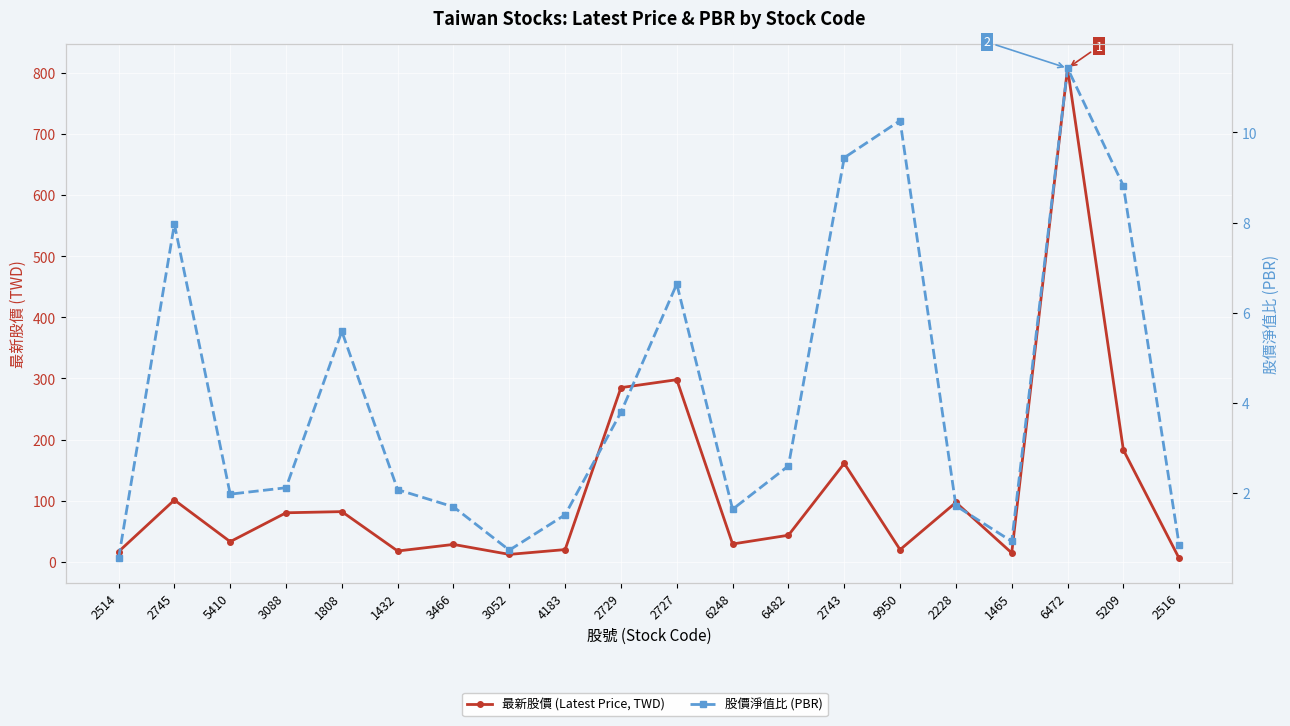

True or false: 股價淨值比 (PBR) and 最新股價 (Latest Price, TWD) cross at least once.

False